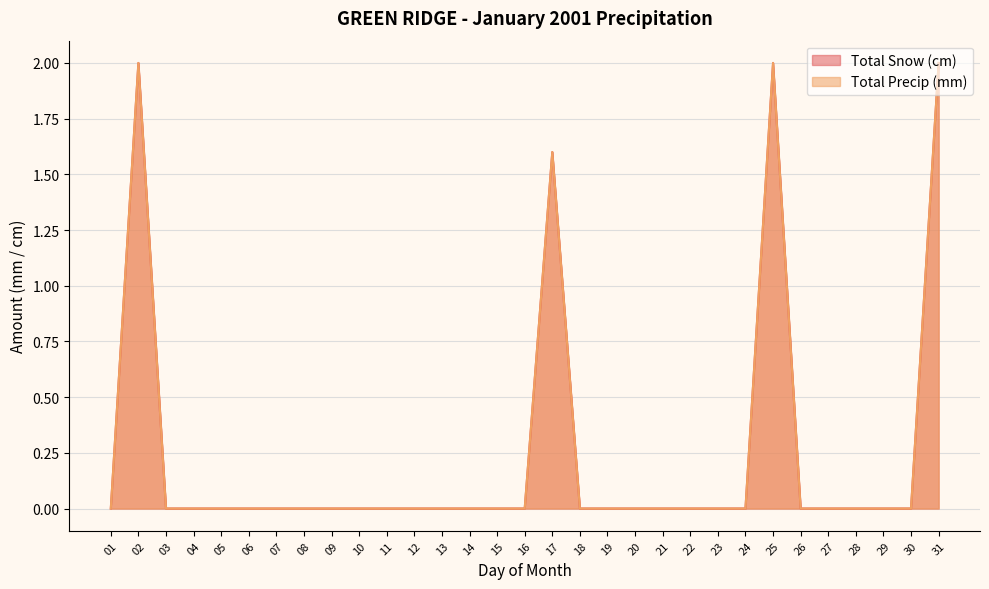

Reading left to right, extract all data points from this chart.

Total Snow (cm): 0.0	2.0	0.0	0.0	0.0	0.0	0.0	0.0	0.0	0.0	0.0	0.0	0.0	0.0	0.0	0.0	1.6	0.0	0.0	0.0	0.0	0.0	0.0	0.0	2.0	0.0	0.0	0.0	0.0	0.0	2.0
Total Precip (mm): 0.0	2.0	0.0	0.0	0.0	0.0	0.0	0.0	0.0	0.0	0.0	0.0	0.0	0.0	0.0	0.0	1.6	0.0	0.0	0.0	0.0	0.0	0.0	0.0	2.0	0.0	0.0	0.0	0.0	0.0	2.0